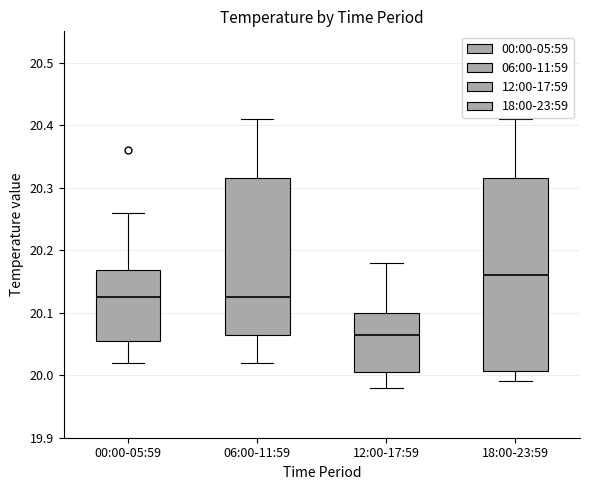

Reading left to right, transcribe this box plot: for each box, give where its median line is, the range the box spans, and where its two whiskers end, as read against the y-axis. The values are not printed on the chart, so give them approximately, as read against the axis.

00:00-05:59: median 20.13, box 20.06 to 20.17, whiskers 20.02 to 20.26
06:00-11:59: median 20.13, box 20.07 to 20.32, whiskers 20.02 to 20.41
12:00-17:59: median 20.07, box 20.01 to 20.10, whiskers 19.98 to 20.18
18:00-23:59: median 20.16, box 20.01 to 20.32, whiskers 19.99 to 20.41